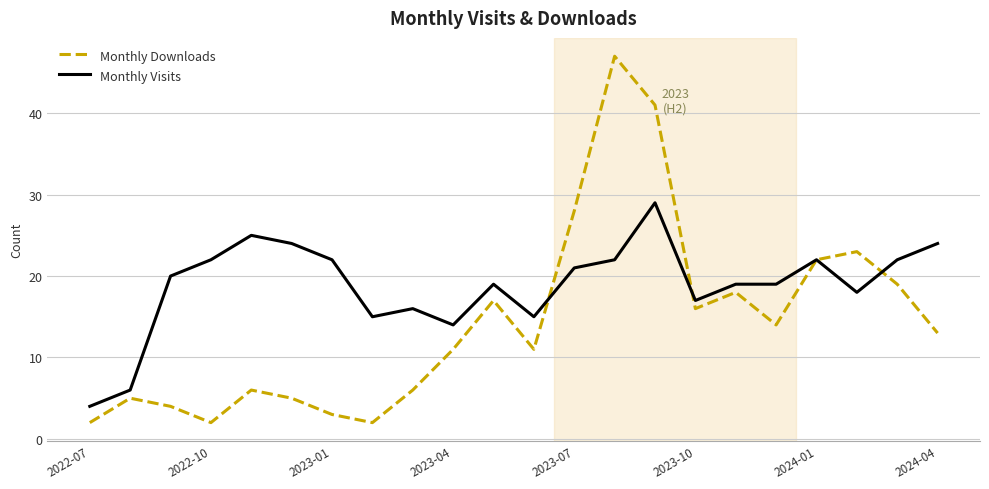

What is the lowest value of the Monthly Visits series?

4